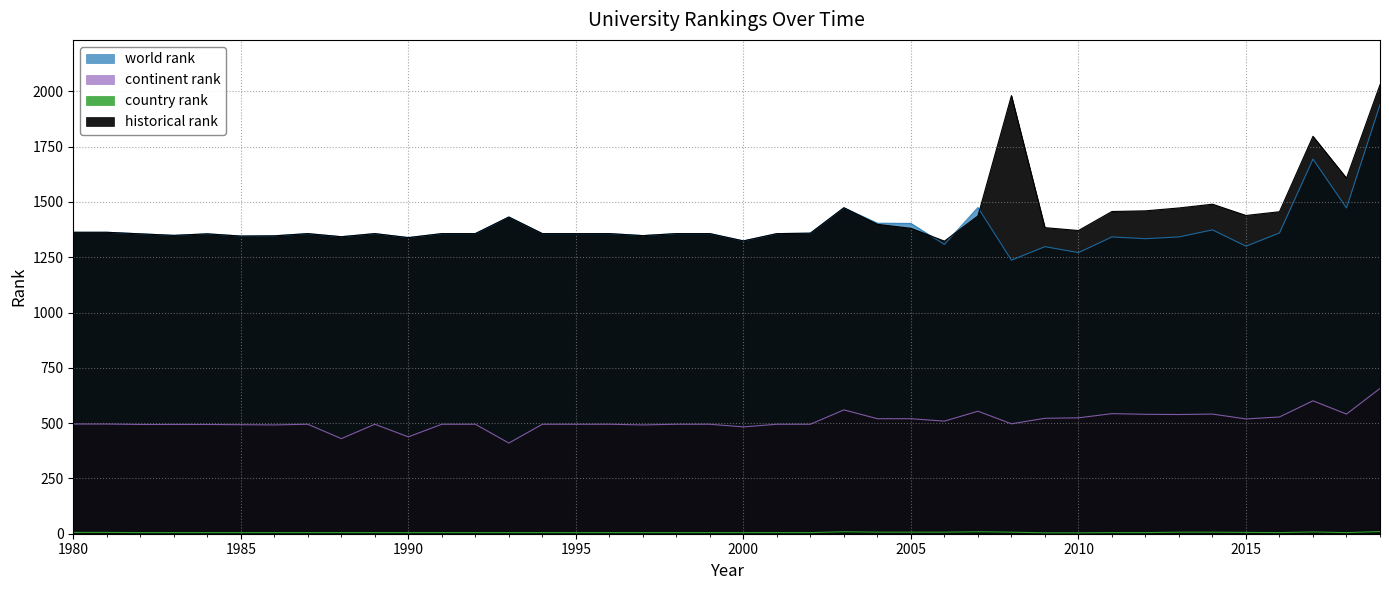

Reading left to right, what are all the values shown in this chart?

world rank: 1980=1363	1981=1363	1982=1356	1983=1349	1984=1356	1985=1346	1986=1347	1987=1357	1988=1343	1989=1357	1990=1339	1991=1357	1992=1357	1993=1432	1994=1357	1995=1357	1996=1357	1997=1348	1998=1357	1999=1357	2000=1324	2001=1357	2002=1359	2003=1474	2004=1404	2005=1403	2006=1308	2007=1475	2008=1237	2009=1298	2010=1271	2011=1342	2012=1334	2013=1342	2014=1374	2015=1300	2016=1360	2017=1694	2018=1473	2019=1940
continent rank: 1980=496	1981=496	1982=494	1983=494	1984=494	1985=493	1986=492	1987=495	1988=430	1989=495	1990=438	1991=495	1992=495	1993=410	1994=495	1995=495	1996=495	1997=492	1998=495	1999=495	2000=483	2001=495	2002=495	2003=560	2004=520	2005=520	2006=509	2007=554	2008=497	2009=522	2010=524	2011=543	2012=540	2013=539	2014=541	2015=519	2016=528	2017=601	2018=541	2019=657
country rank: 1980=6	1981=6	1982=5	1983=5	1984=5	1985=5	1986=5	1987=5	1988=5	1989=5	1990=5	1991=5	1992=5	1993=5	1994=5	1995=5	1996=5	1997=5	1998=5	1999=5	2000=5	2001=5	2002=5	2003=9	2004=7	2005=7	2006=7	2007=9	2008=7	2009=4	2010=4	2011=5	2012=5	2013=7	2014=7	2015=6	2016=5	2017=8	2018=5	2019=10
historical rank: 1980=1363	1981=1363	1982=1356	1983=1349	1984=1356	1985=1346	1986=1347	1987=1357	1988=1343	1989=1357	1990=1339	1991=1357	1992=1357	1993=1432	1994=1357	1995=1357	1996=1357	1997=1348	1998=1357	1999=1357	2000=1324	2001=1357	2002=1359	2003=1474	2004=1399	2005=1381	2006=1323	2007=1437	2008=1981	2009=1384	2010=1371	2011=1457	2012=1460	2013=1473	2014=1490	2015=1439	2016=1456	2017=1797	2018=1608	2019=2030